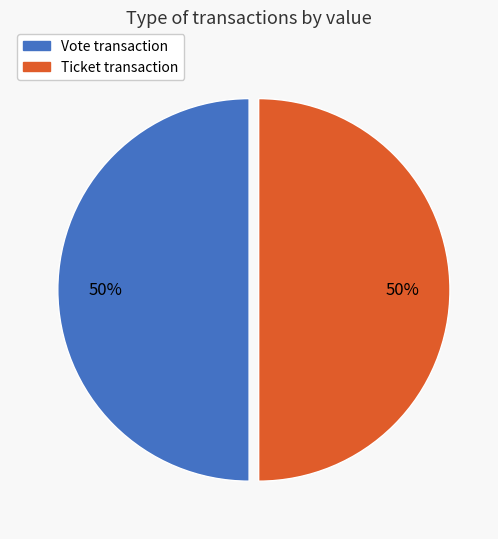

Approximately how many times larger is the value at Vote compared to Ticket?

1.0